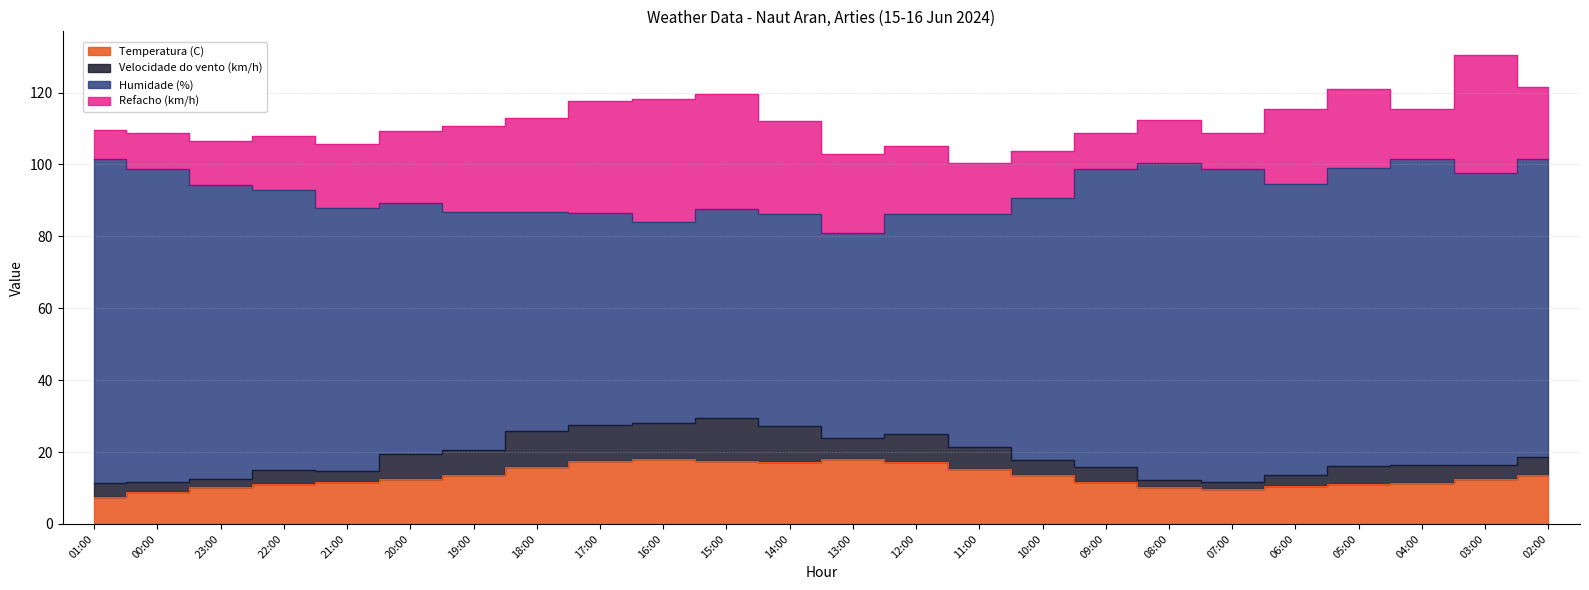

Which series has the largest total across all categories?

Humidade (%)